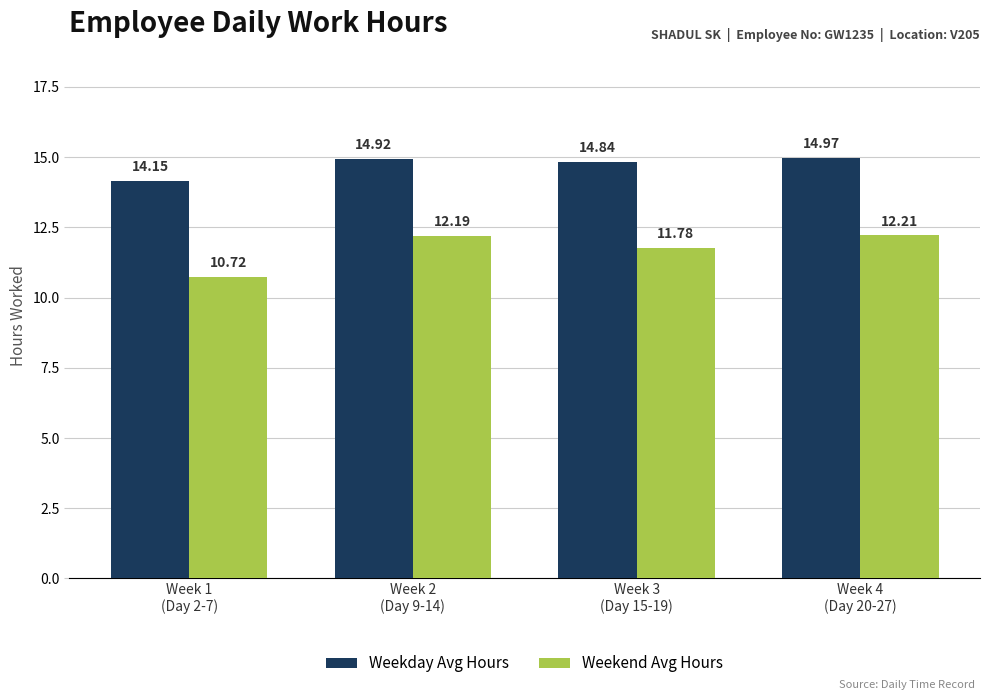

How many distinct data groups are displayed?

2